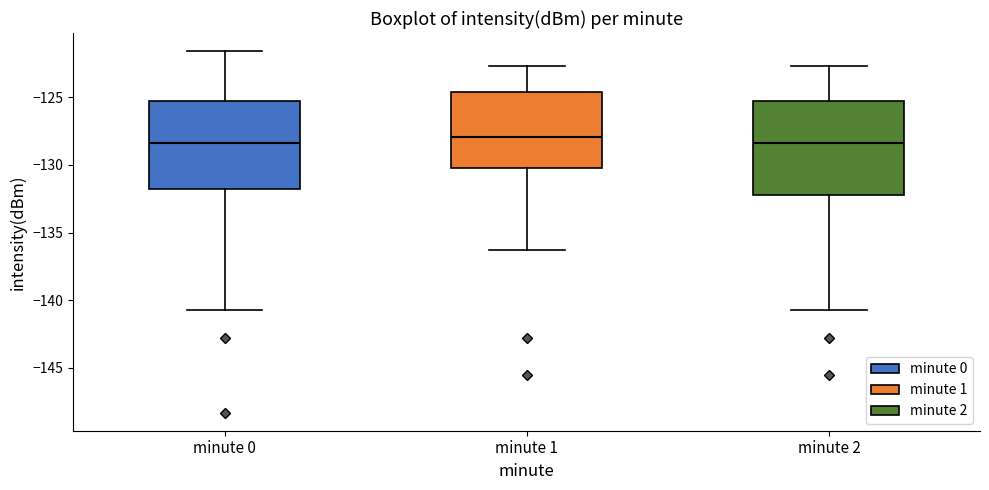

Reading left to right, transcribe this box plot: for each box, give where its median line is, the range the box spans, and where its two whiskers end, as read against the y-axis. The values are not printed on the chart, so give them approximately, as read against the axis.

minute 0: median -128.5, box -132.0 to -125.5, whiskers -141.0 to -121.5
minute 1: median -128.0, box -130.5 to -124.5, whiskers -136.5 to -122.5
minute 2: median -128.5, box -132.0 to -125.5, whiskers -141.0 to -122.5